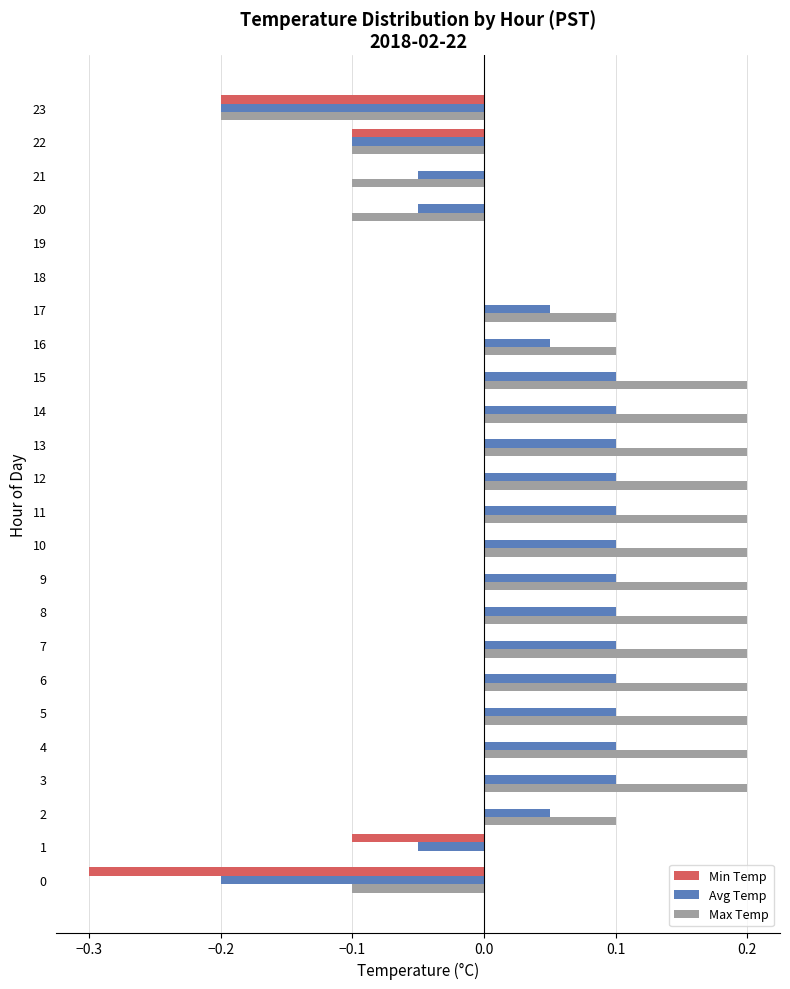

How many series are shown in this chart?

3